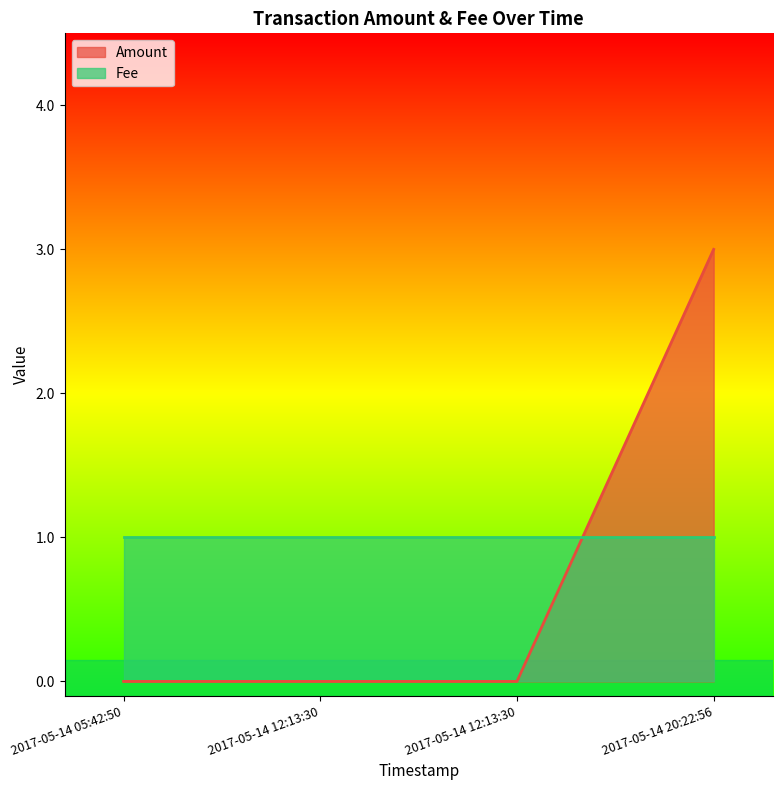

True or false: the data shows 2 at 2017-05-14 12:13:30.

False